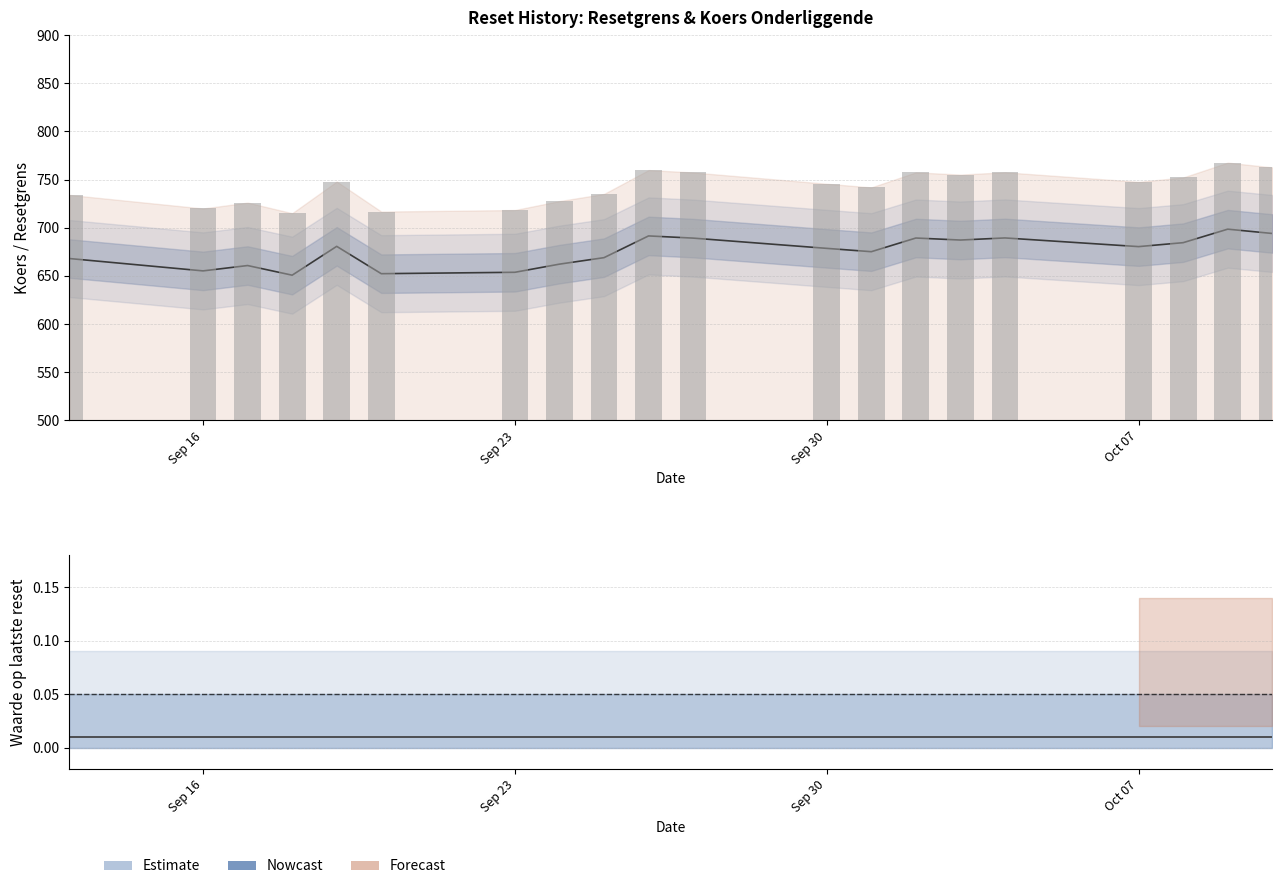

Is the value of Waarde op laatste reset at 19 greater than the value of Resetgrens at 6?

No